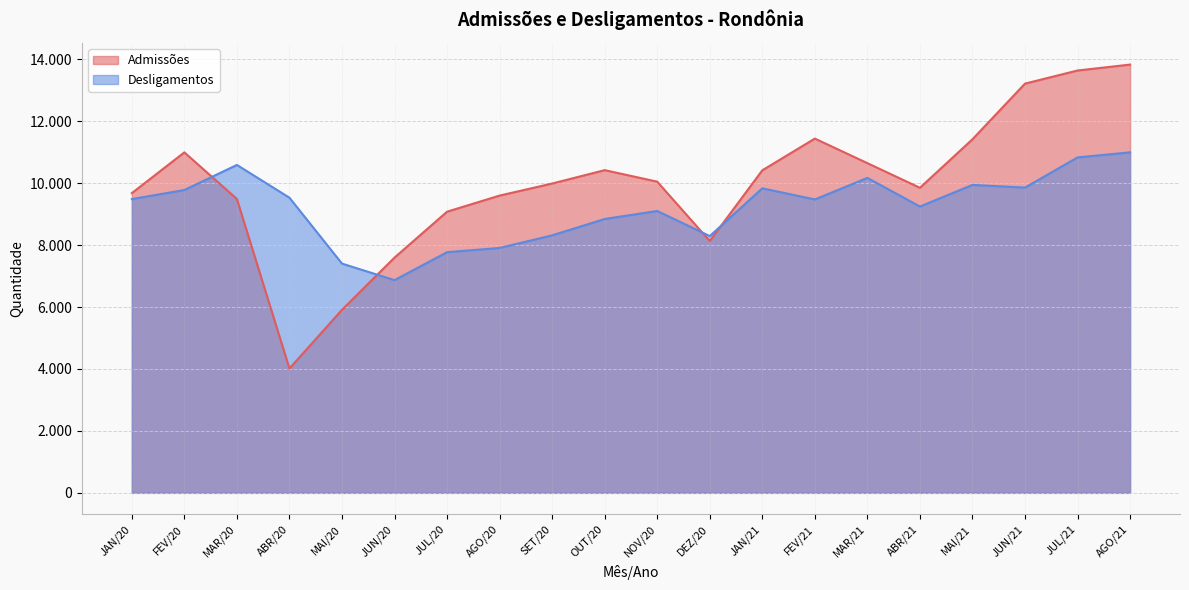

What is the sum of the Desligamentos values at MAI/21 and MAI/20?

17345